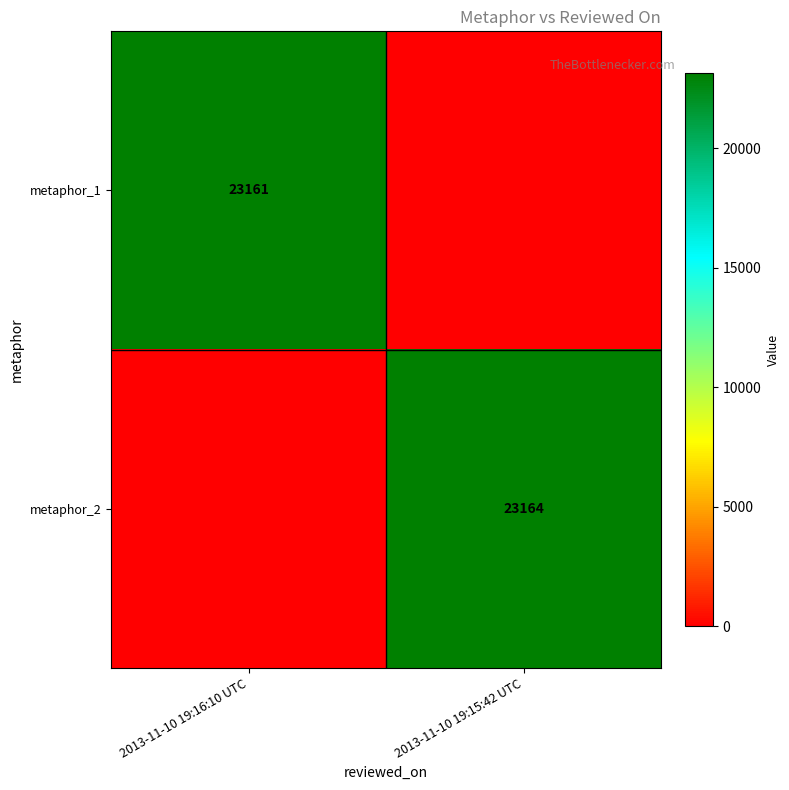

The metaphor_1 series shows 23161 at 2013-11-10 19:16:10 UTC. True or false?

True